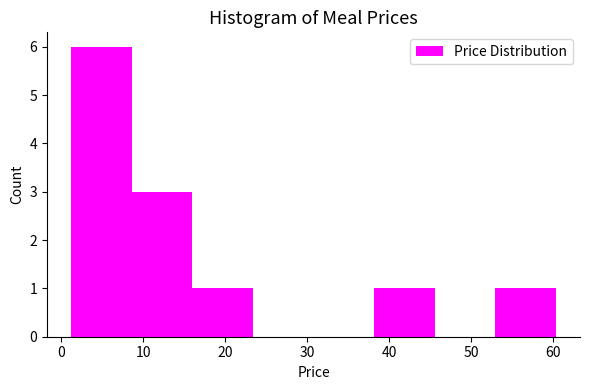

Over which range of the x-axis is the bar tallest?

1 to 9